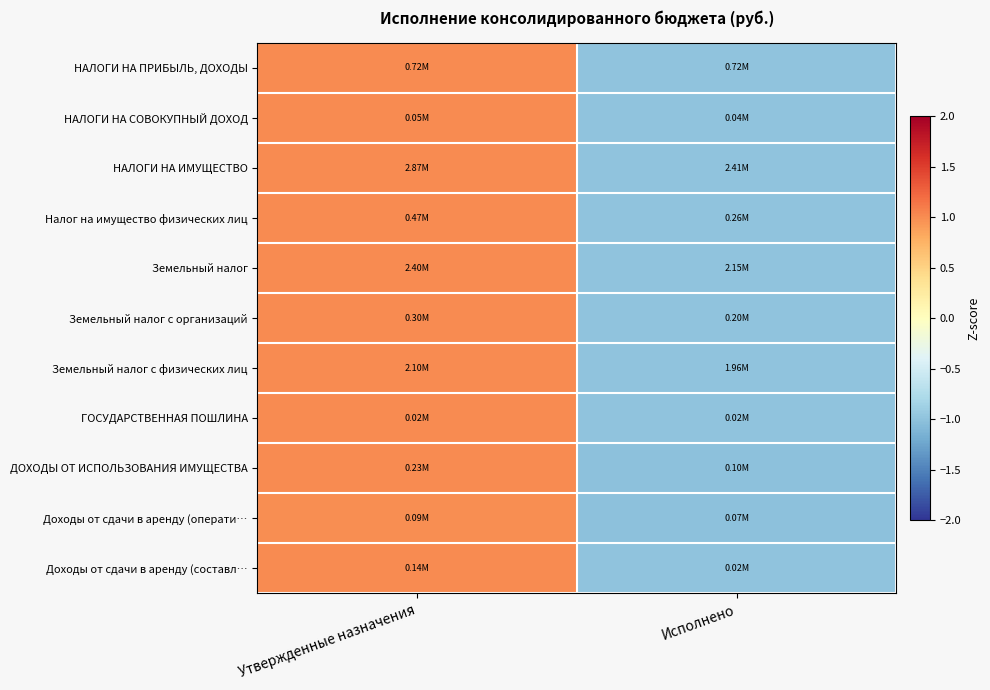

Which series has the largest total across all categories?

Налог на имущество физических лиц